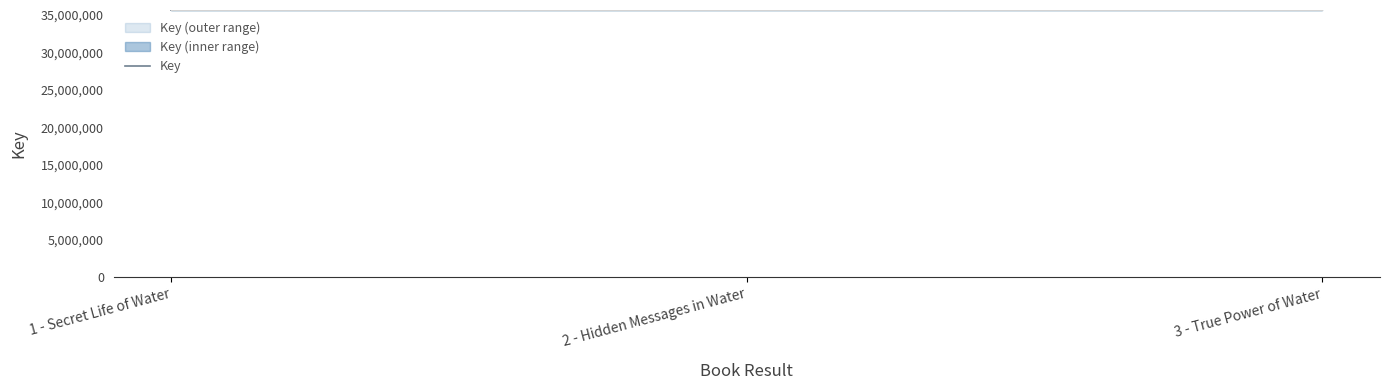

Rank the categories by value from highest to lowest.

1 - Secret Life of Water, 3 - True Power of Water, 2 - Hidden Messages in Water